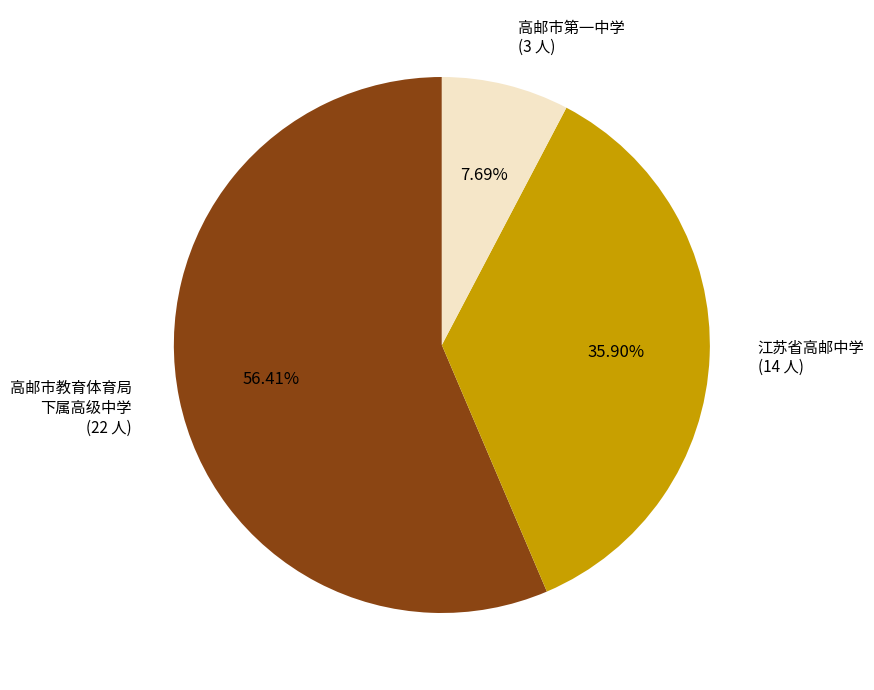

Which category accounts for the majority?

高邮市教育体育局 下属高级中学 (22 人)